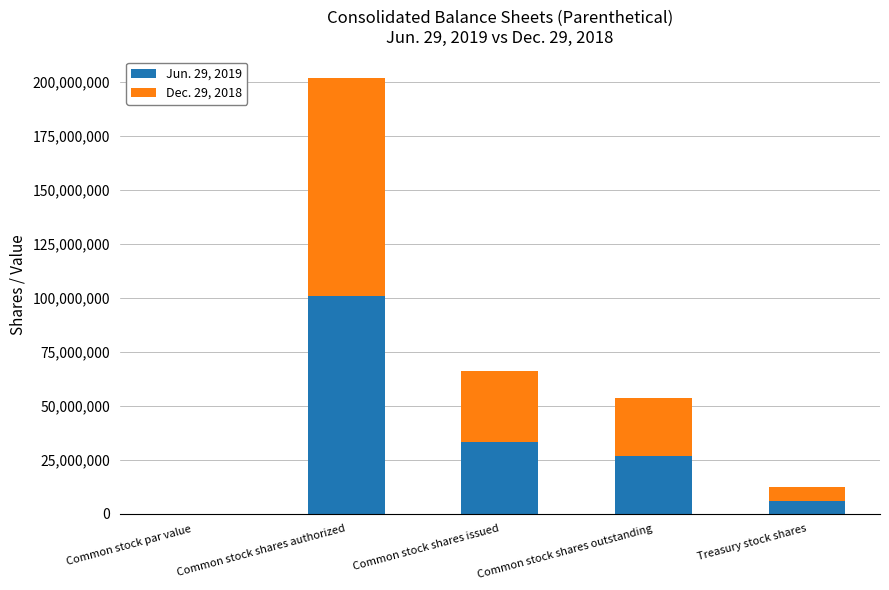

At which category is the sum across all series the highest?

Common stock shares authorized